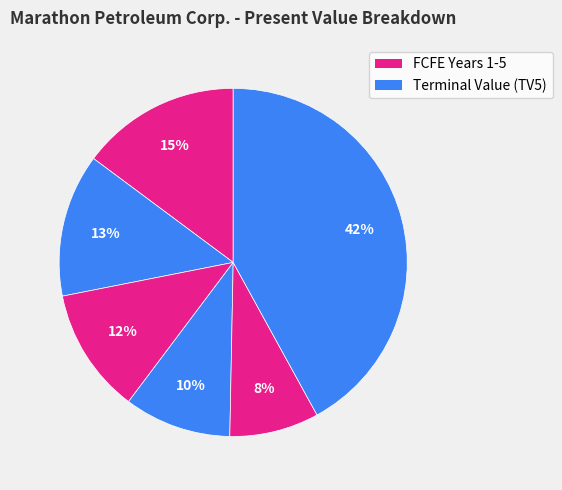

Is there a majority slice in this chart?

No